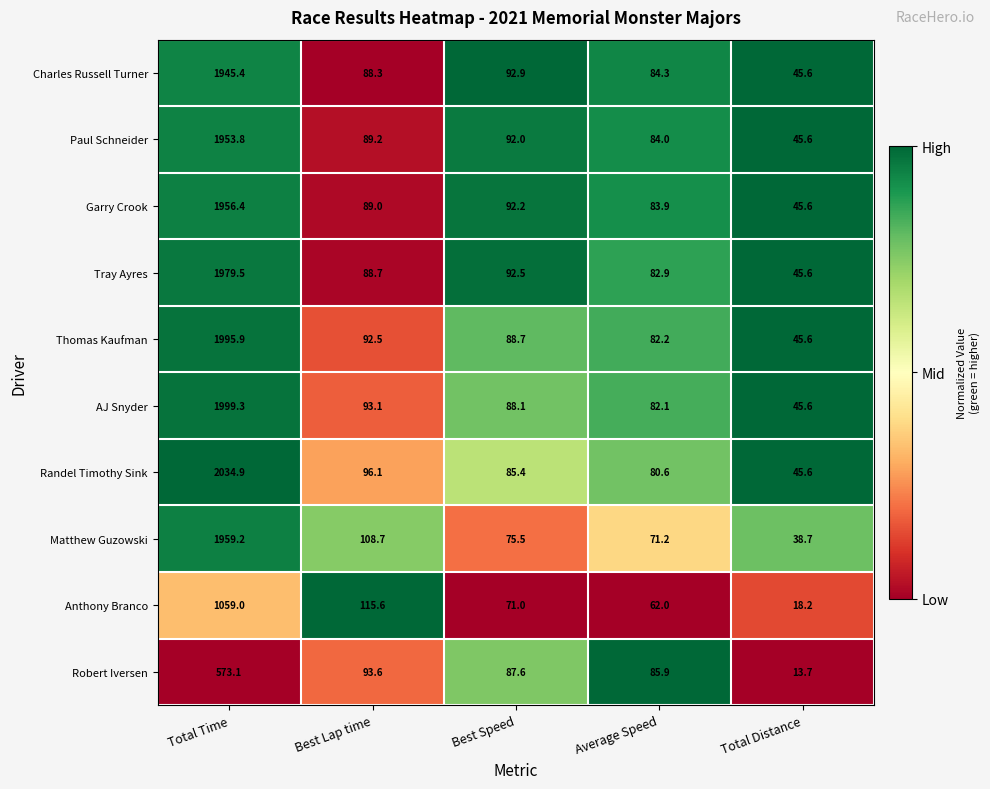

Which series has the widest spread of values?

Randel Timothy Sink